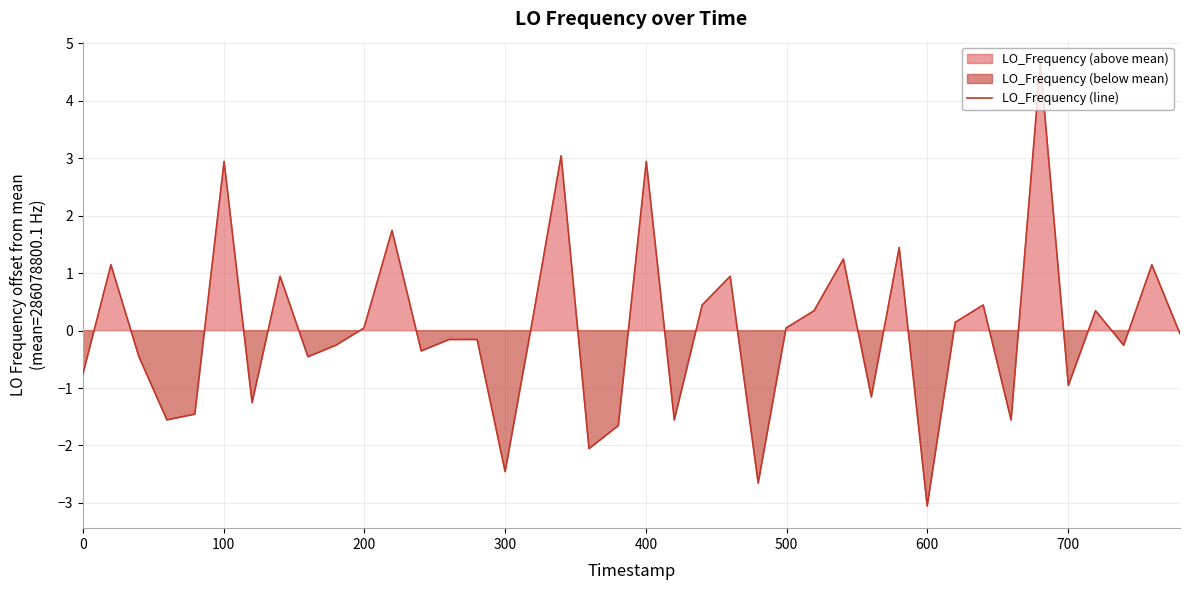

What is the highest value of the LO_Frequency (line) series?

4.6